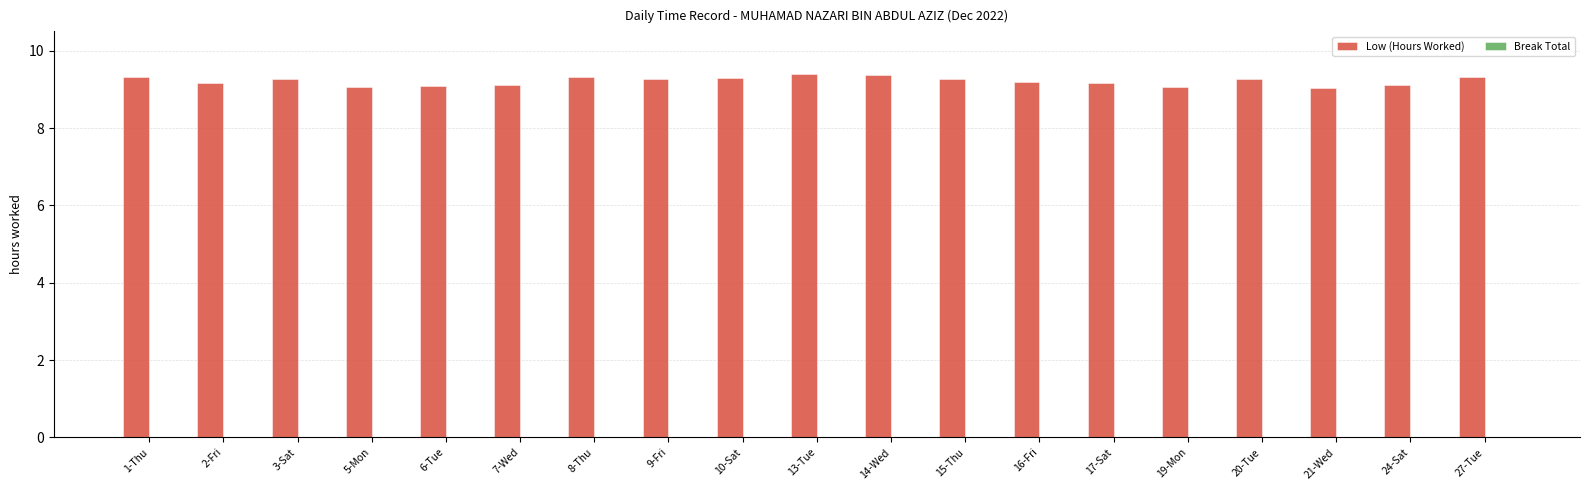

What is the minimum value shown in the chart?

9.0